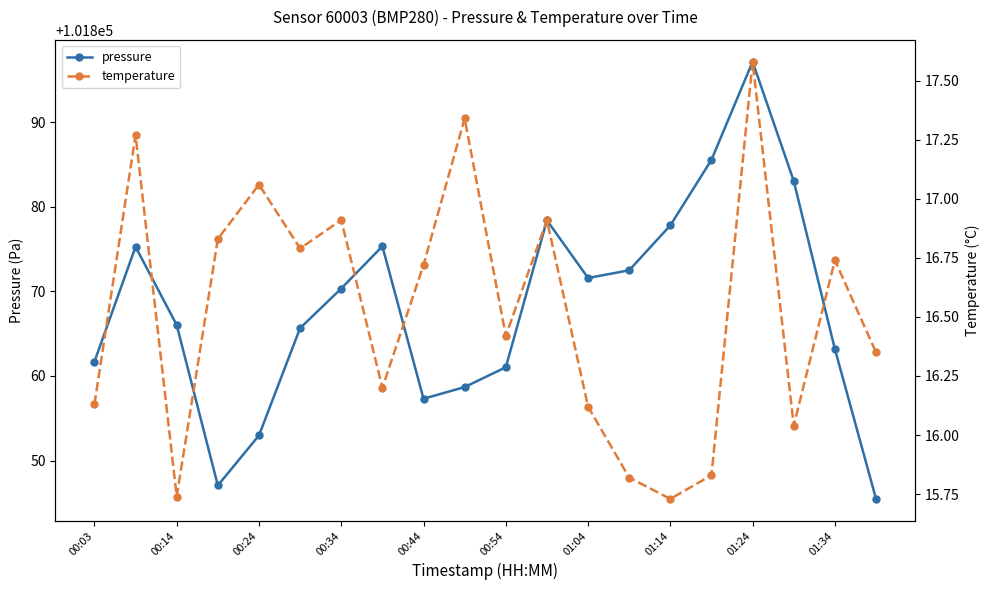

True or false: pressure and temperature intersect in this chart.

False